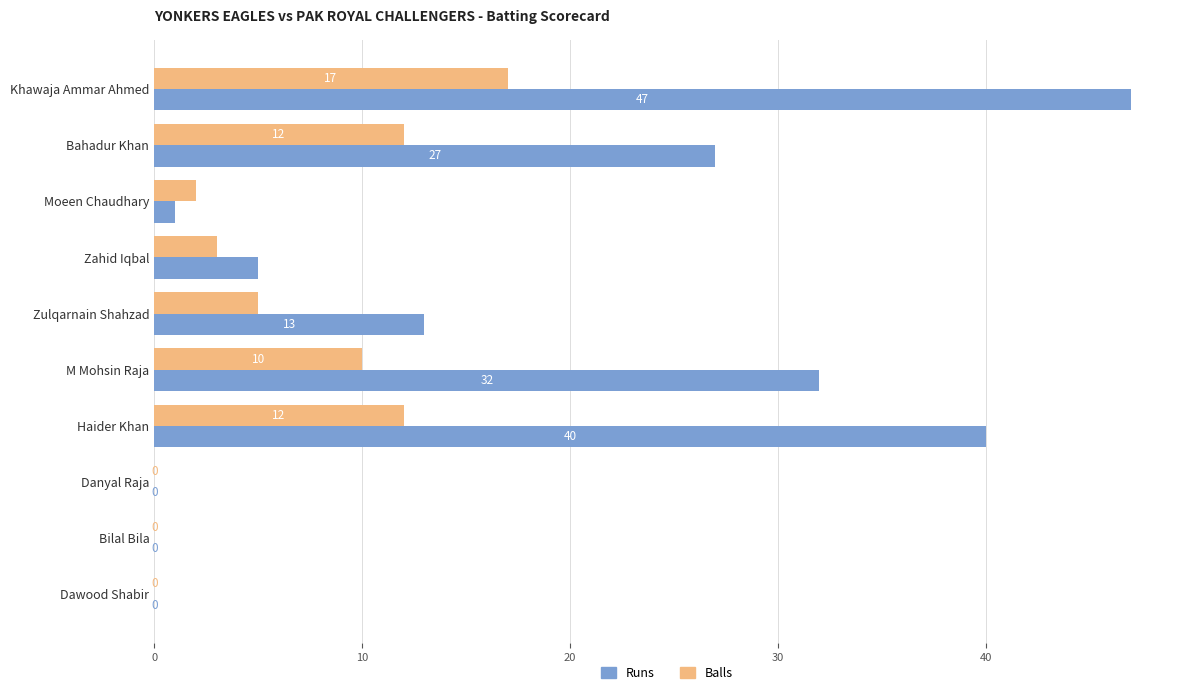

What is the maximum value for Runs?

47